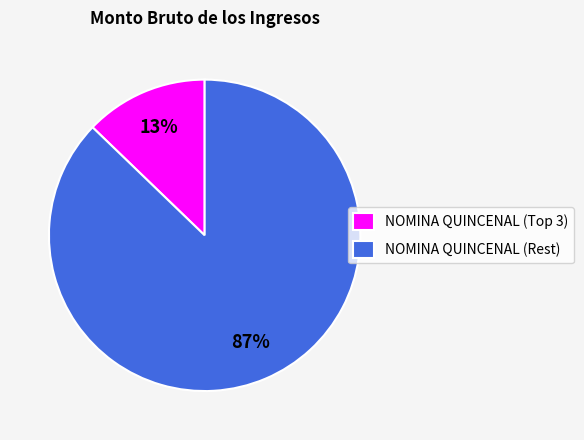

True or false: NOMINA QUINCENAL (Rest) accounts for 87% of the total.

True